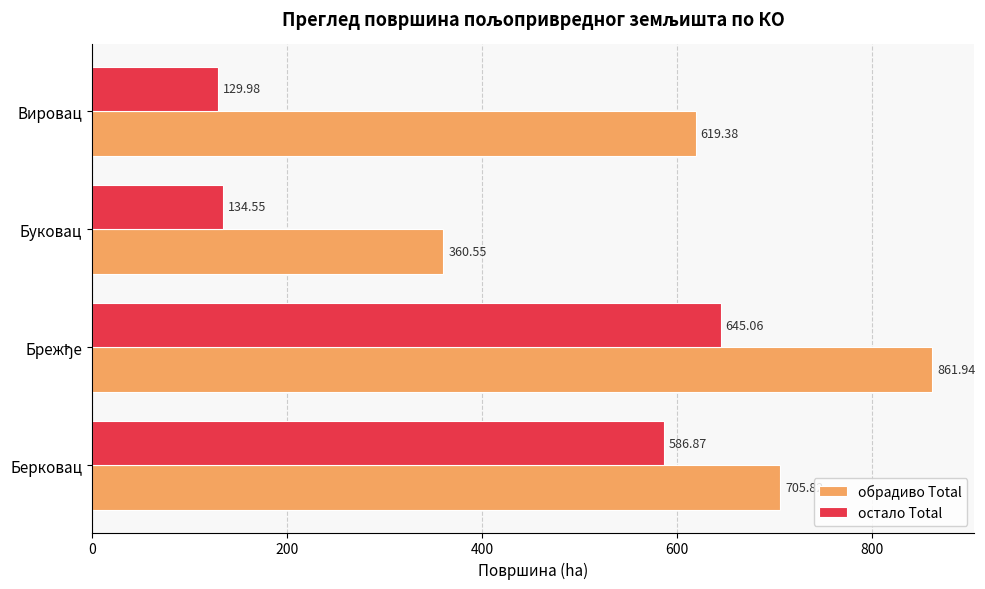

What is the average value of the обрадиво Total series?

636.9